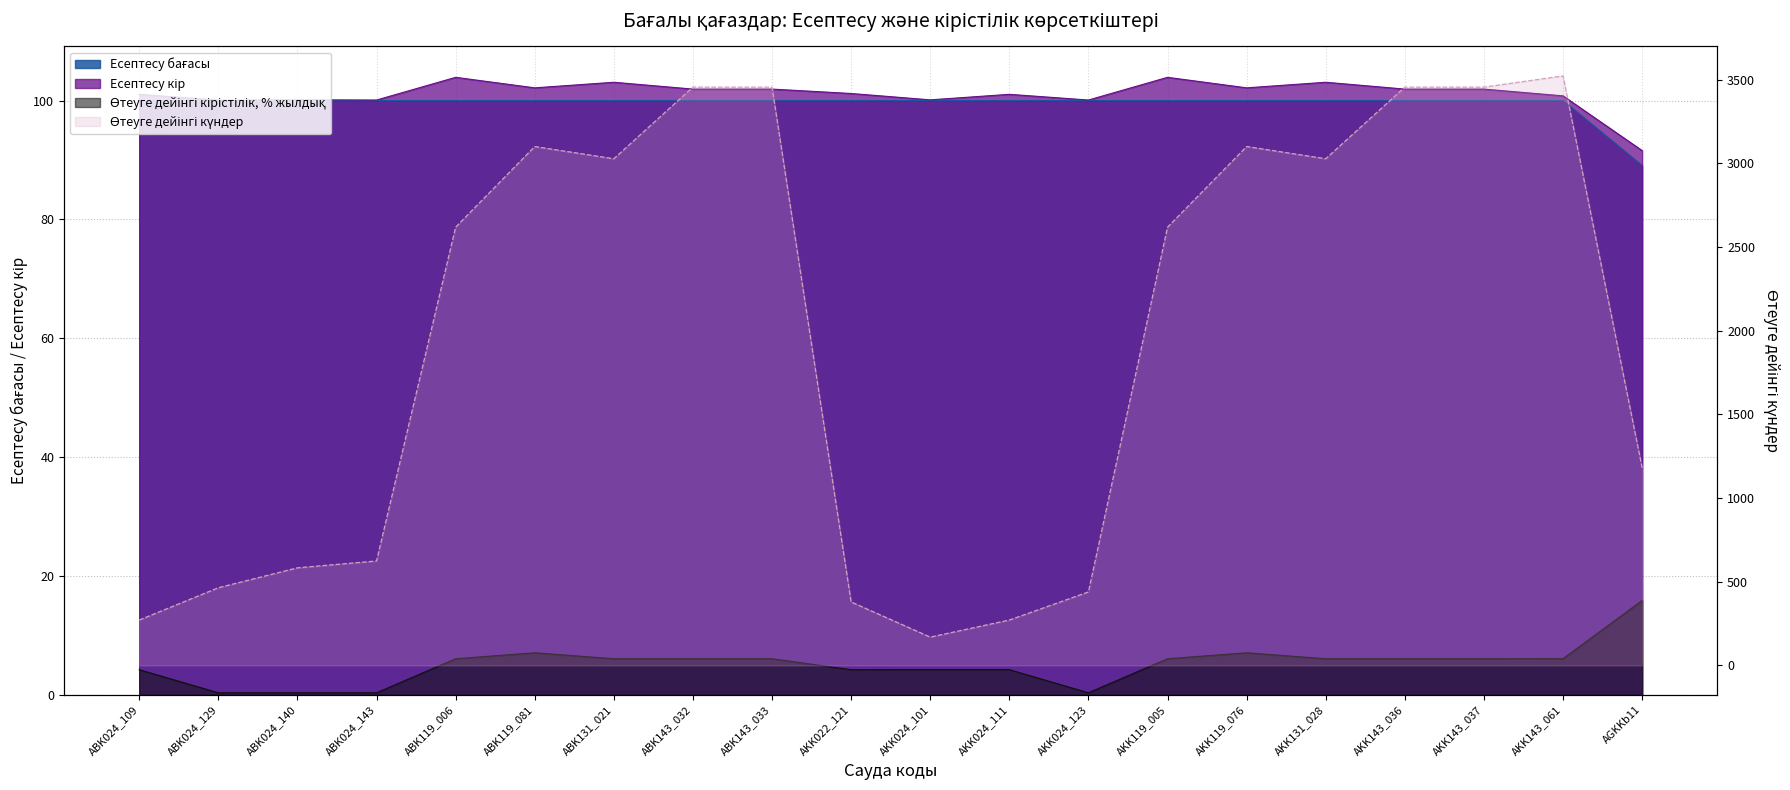

Count the number of data series in this chart.

4